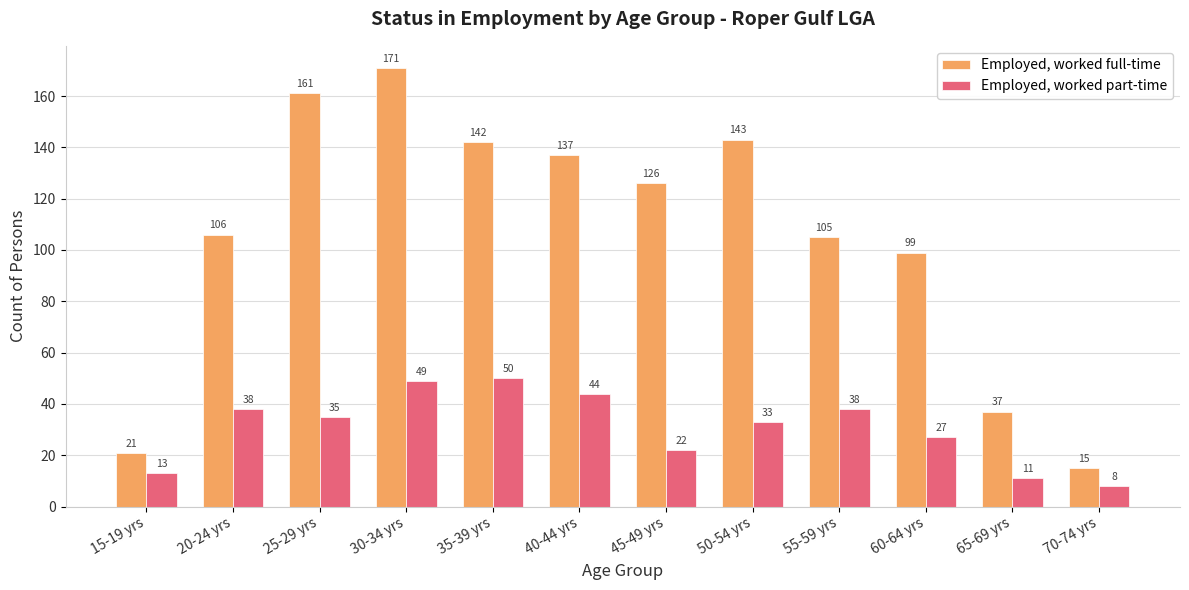

Is it true that Employed, worked part-time equals 16 at 25-29 yrs?

False